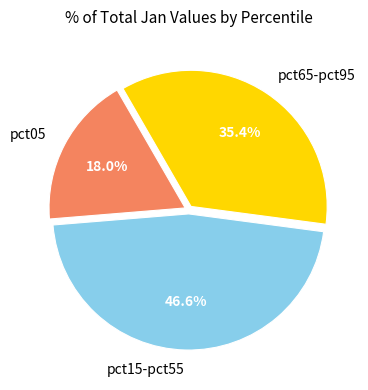

Rank the categories by value from highest to lowest.

pct15-pct55, pct65-pct95, pct05